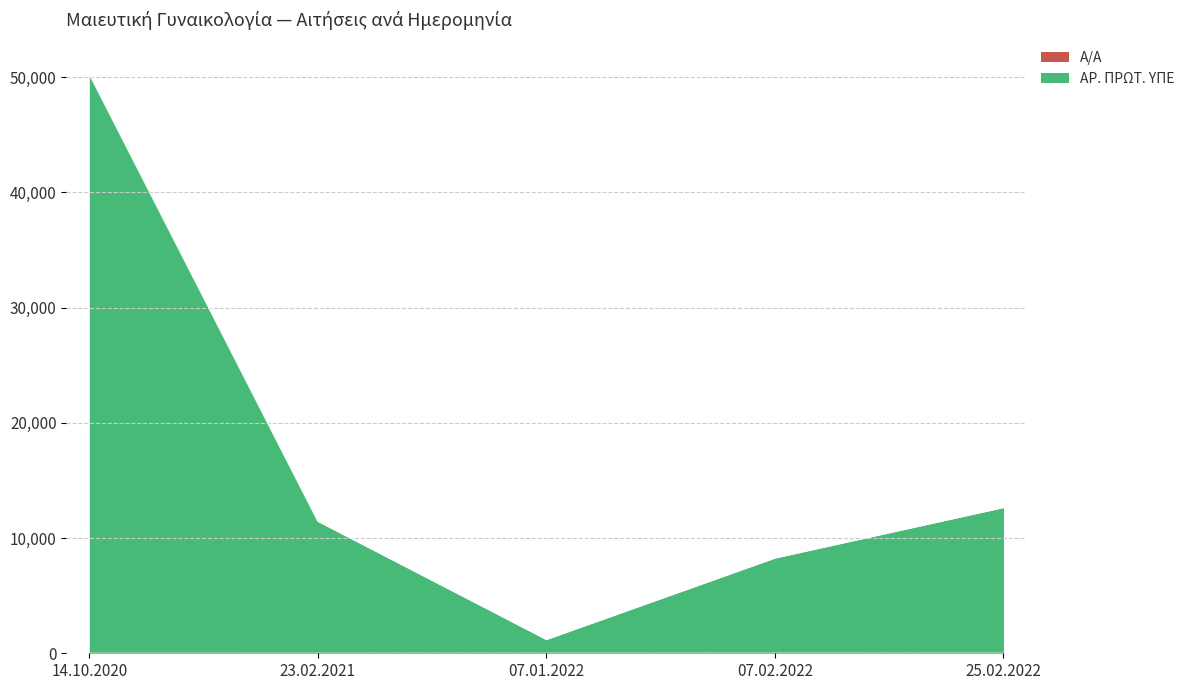

What is the difference between the highest and lowest values at 23.02.2021?

11452